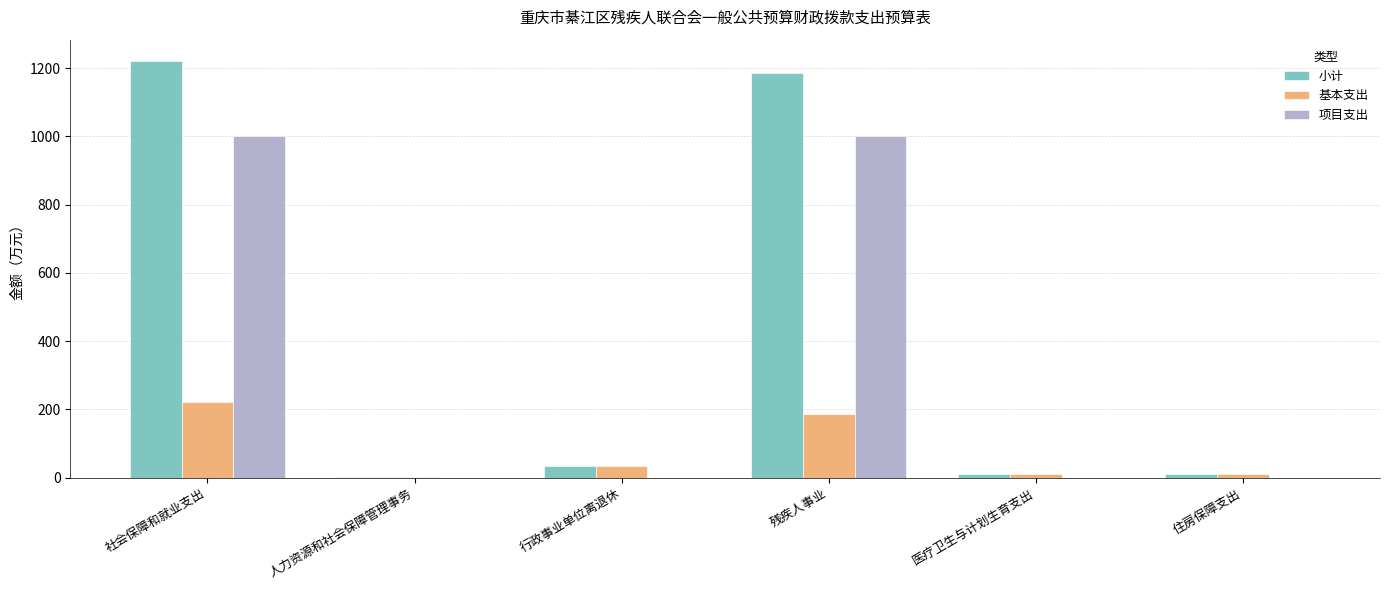

Is it true that 项目支出 equals 1000.1 at 社会保障和就业支出?

True